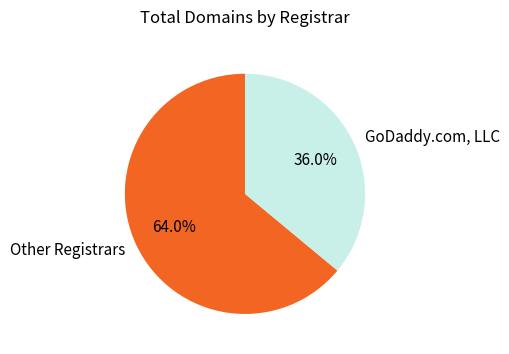

Which category has the smallest portion of the pie?

GoDaddy.com, LLC